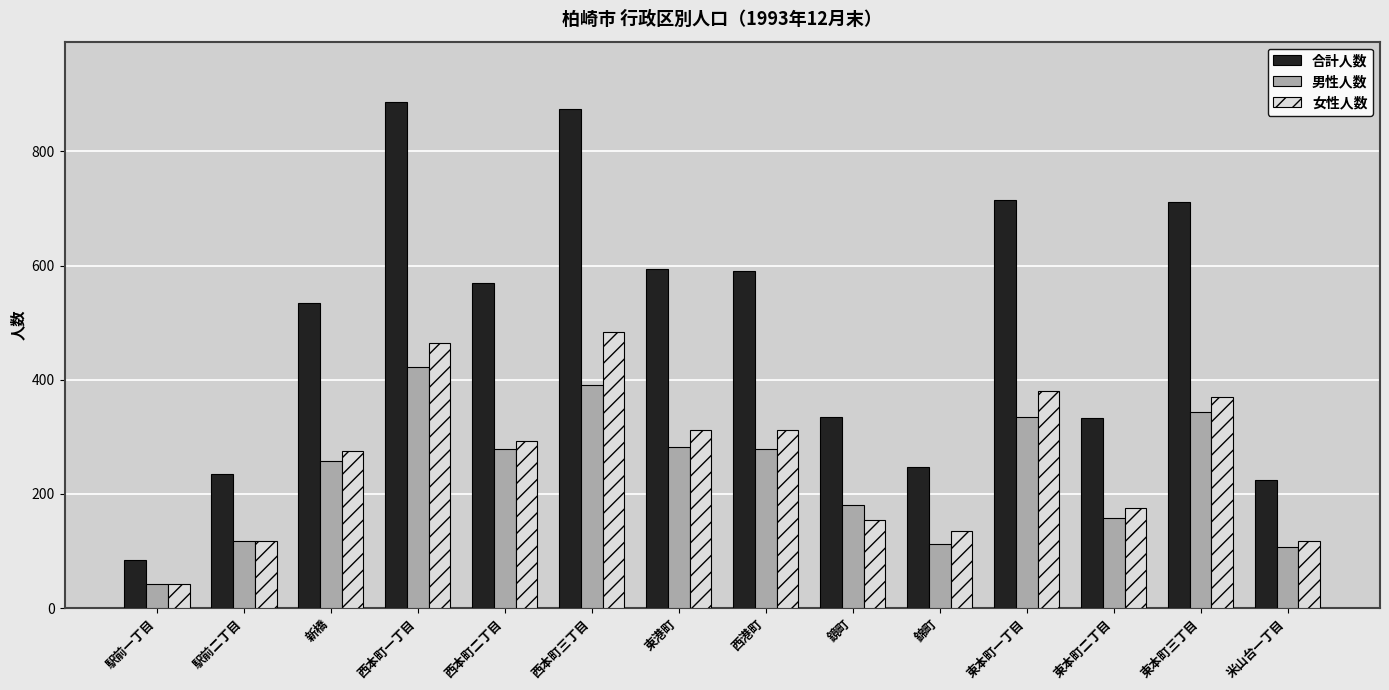

List the series in order of their peak value, lowest first.

男性人数, 女性人数, 合計人数